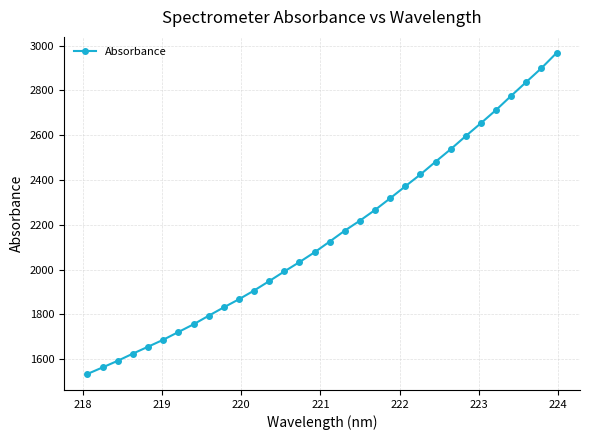

What is the greatest value displayed?

2967.2